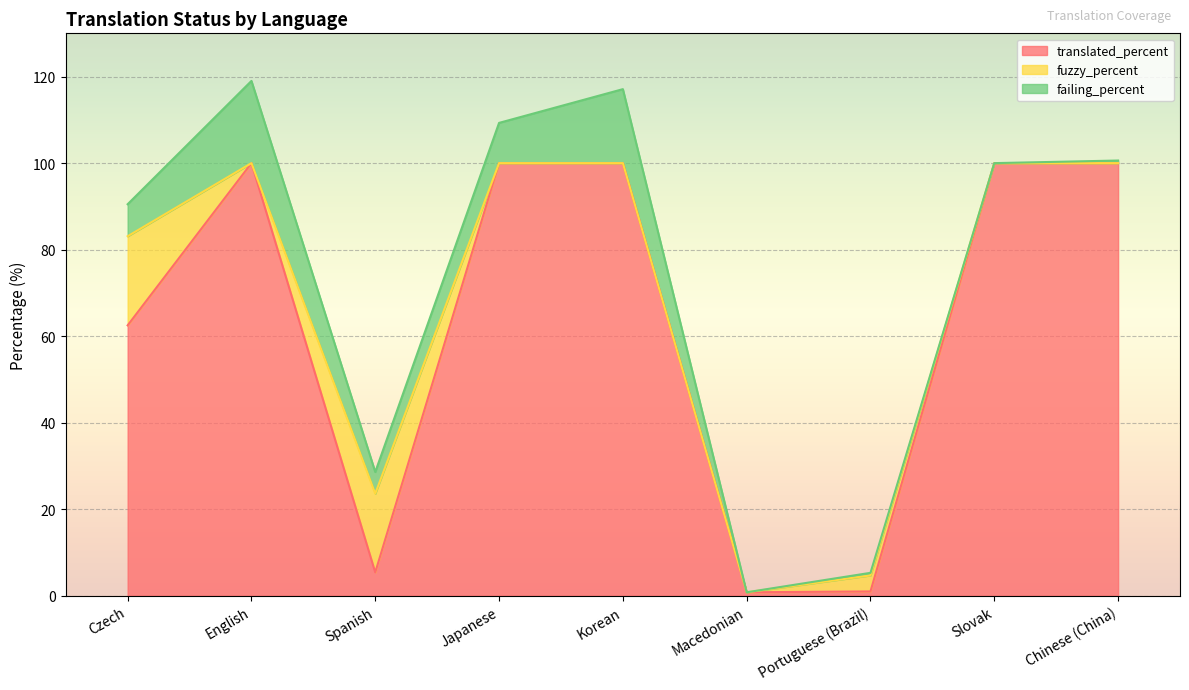

At which category is the sum across all series the highest?

English